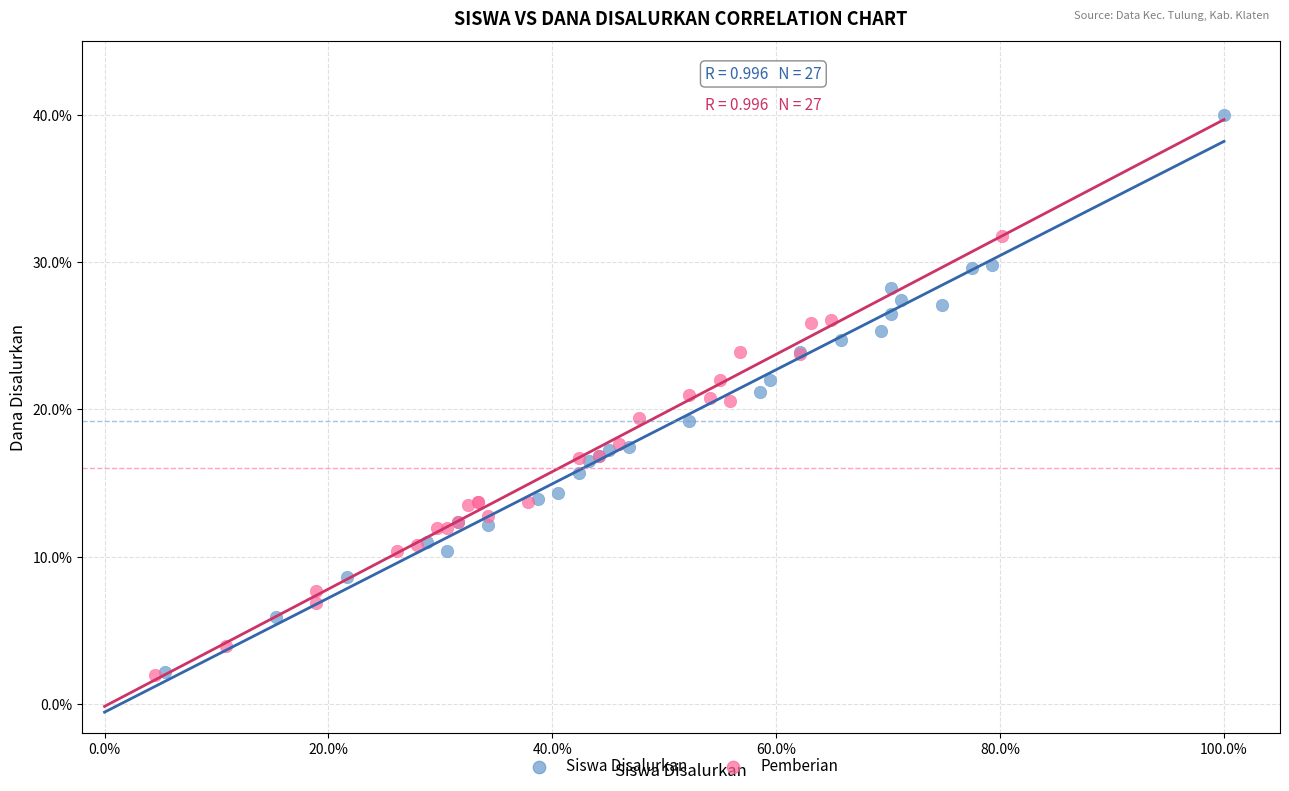

Which series contains the highest Y value?

Siswa Disalurkan